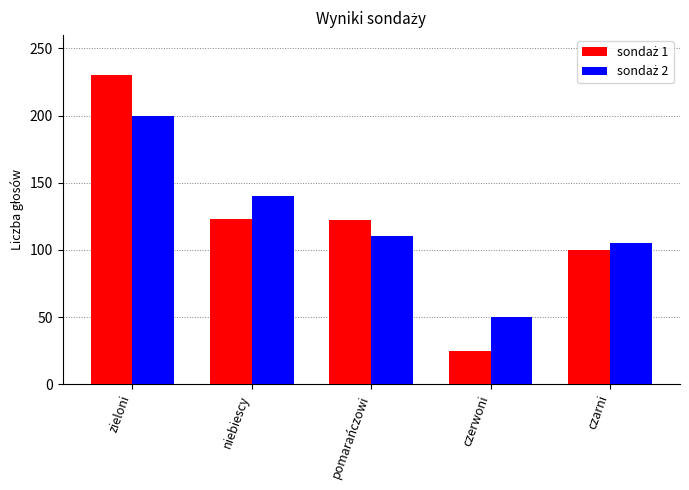

What is the smallest value displayed?

25